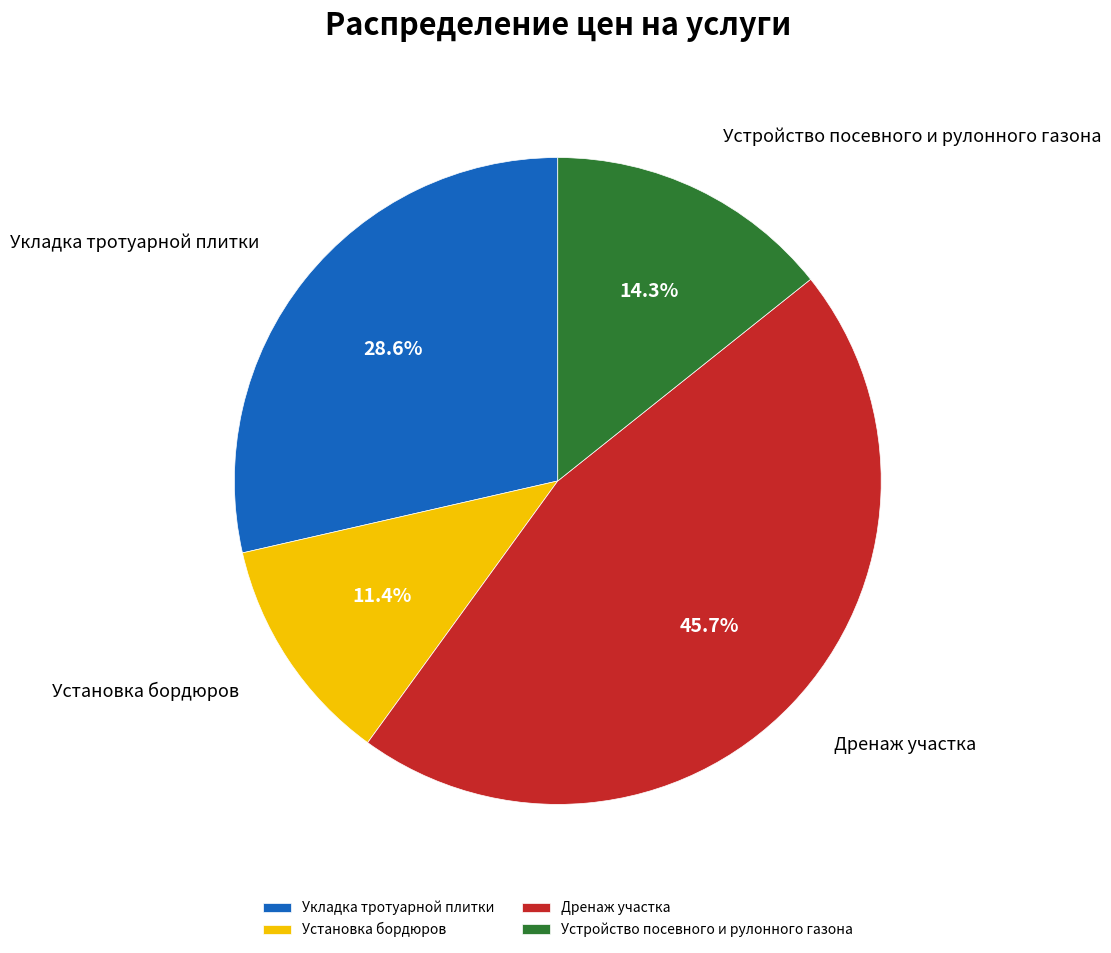

Is there any slice that represents more than half of the pie?

No